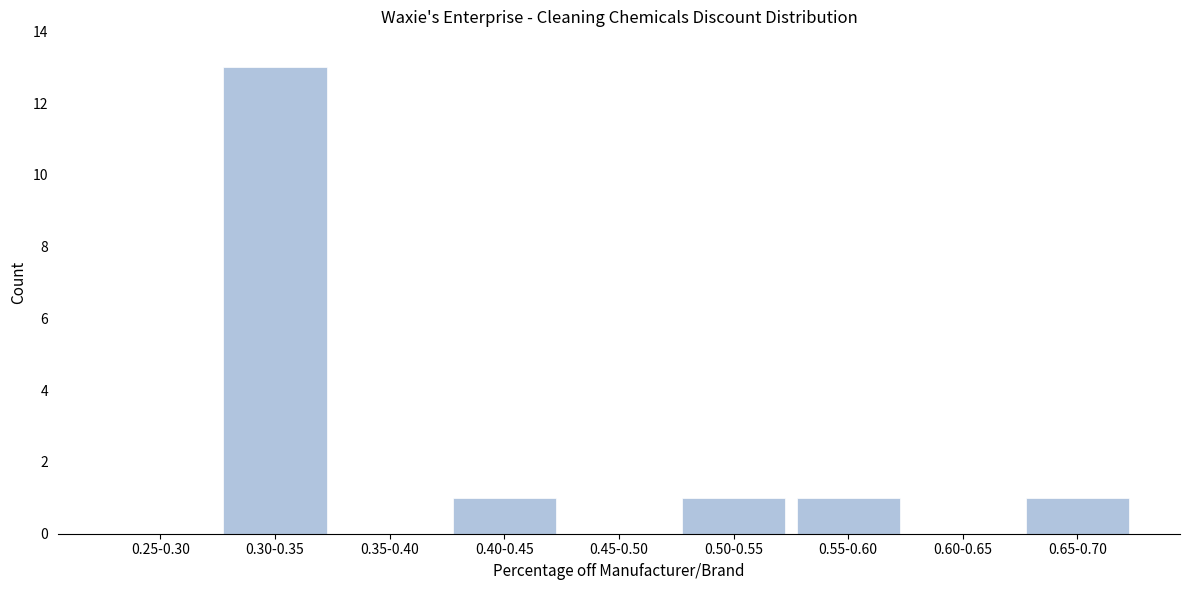

Reading right to left, list all the values displayed in this chart.

0.65-0.70=1	0.60-0.65=0	0.55-0.60=1	0.50-0.55=1	0.45-0.50=0	0.40-0.45=1	0.35-0.40=0	0.30-0.35=13	0.25-0.30=0